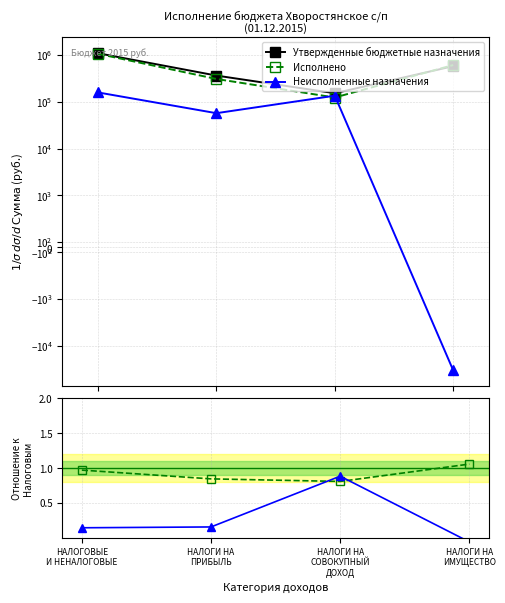

What is the label of the 3rd point from the left?

НАЛОГИ НА
СОВОКУПНЫЙ
ДОХОД